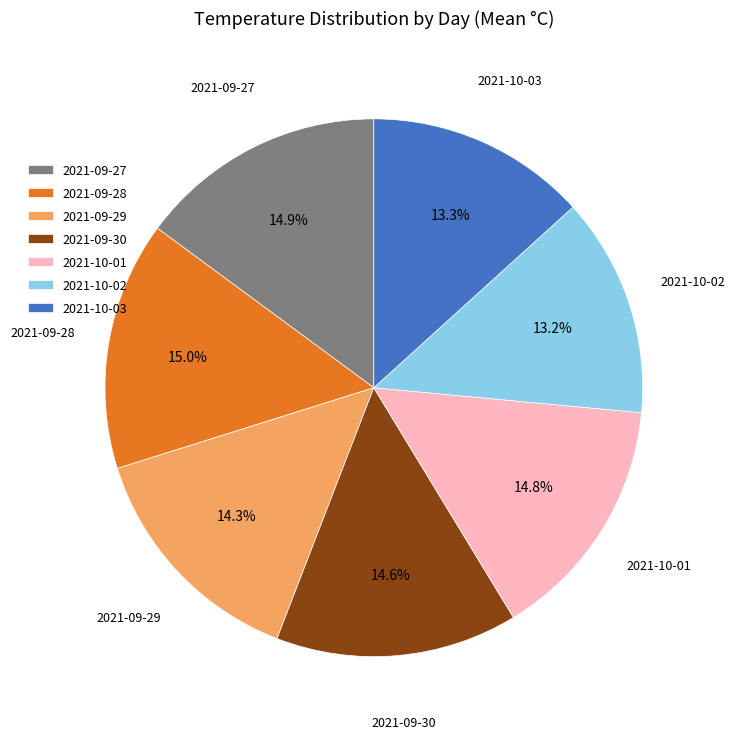

Combined, do 2021-10-03 and 2021-10-01 account for over 50%?

No